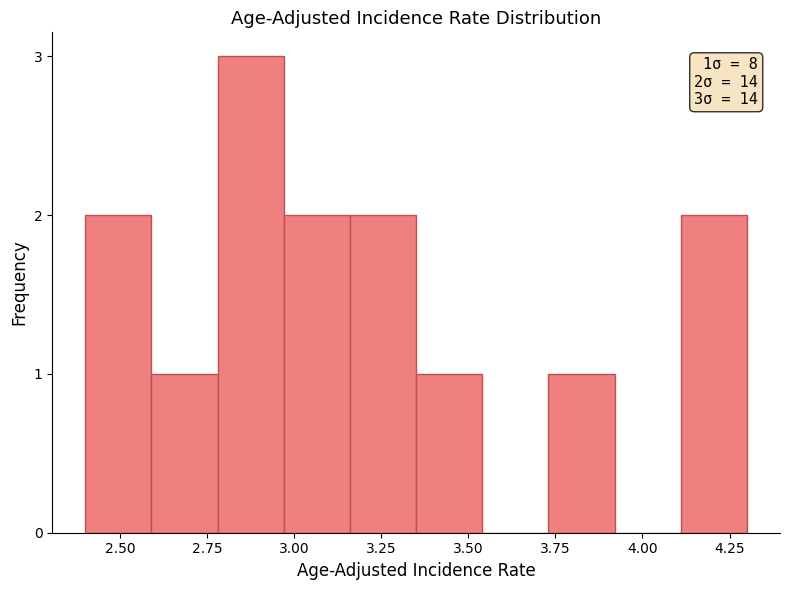

Around what value on the x-axis is the tallest bar? Give the approximate position of its centre, as read against the axis.

2.90